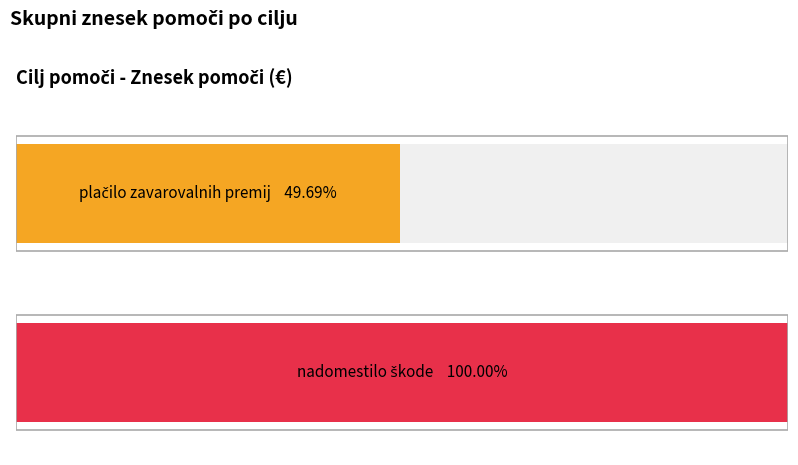

How many bars are there in each group?

2